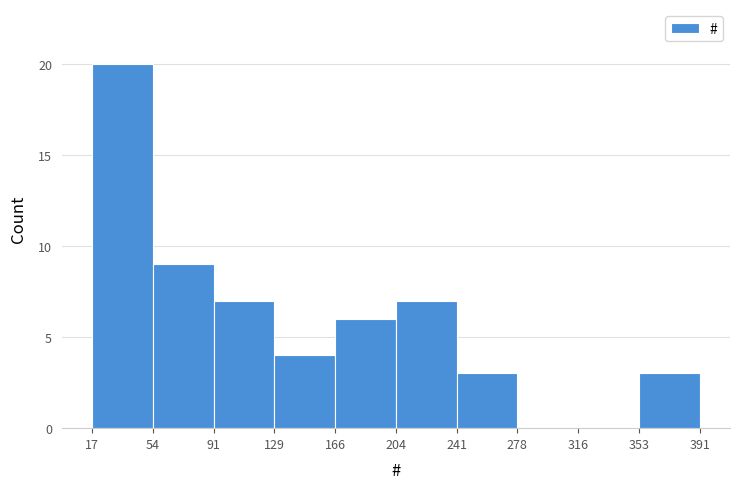

What is the height of the bar covering 91 to 129 on the x-axis? The values are not printed on the chart, so give them approximately, as read against the axis.

7